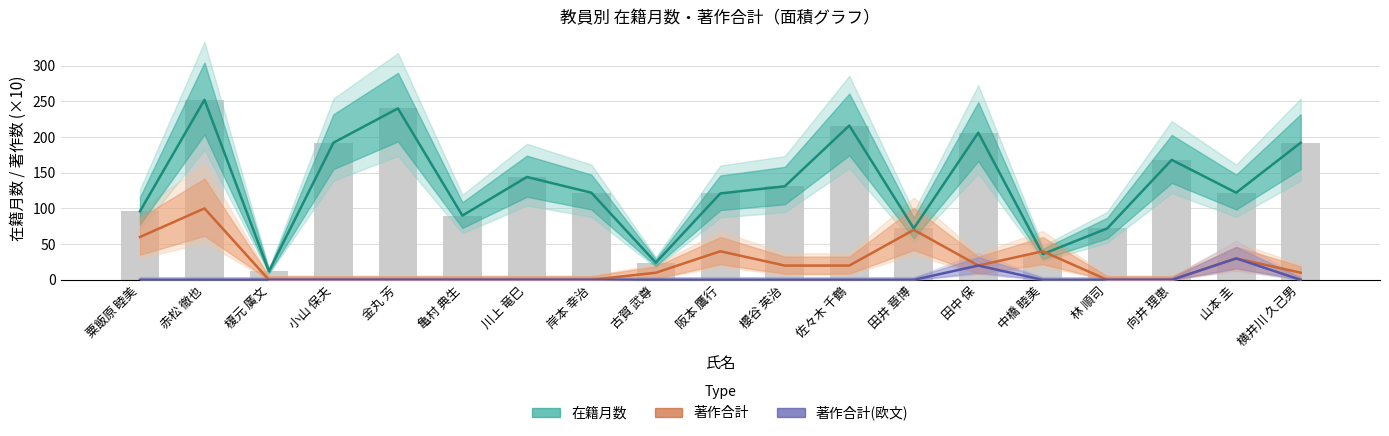

Reading right to left, extract all data points from this chart.

在籍月数: 192	122	168	72	36	206	72	216	131	121	24	122	144	90	240	192	12	252	96
著作合計: 10	30	0	0	40	20	70	20	20	40	10	0	0	0	0	0	0	100	60
著作合計(欧文): 0	30	0	0	0	20	0	0	0	0	0	0	0	0	0	0	0	0	0